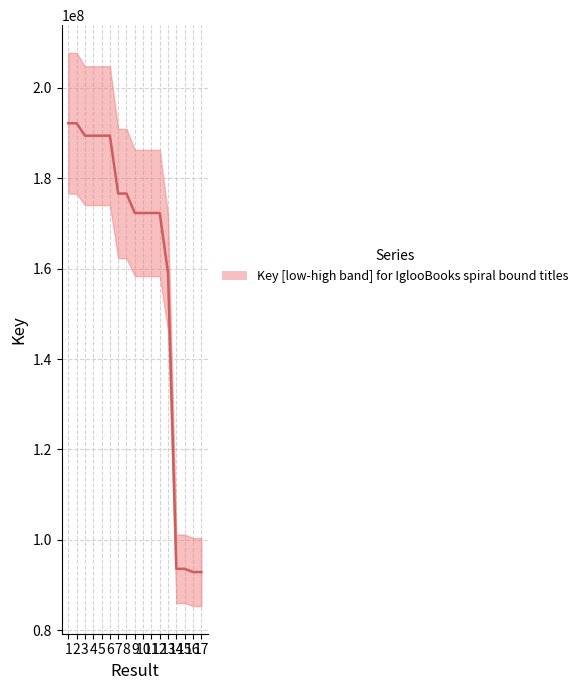

Reading left to right, transcribe all the data shown in this chart.

192184042.1	192184259.5	189437791.1	189437928.9	189437554.3	189437978.9	176626274.7	176626595.7	172321209.1	172322352.4	172321505.1	172321850.1	159001338.6	93582037.2	93581827.3	92872858.2	92873372.5